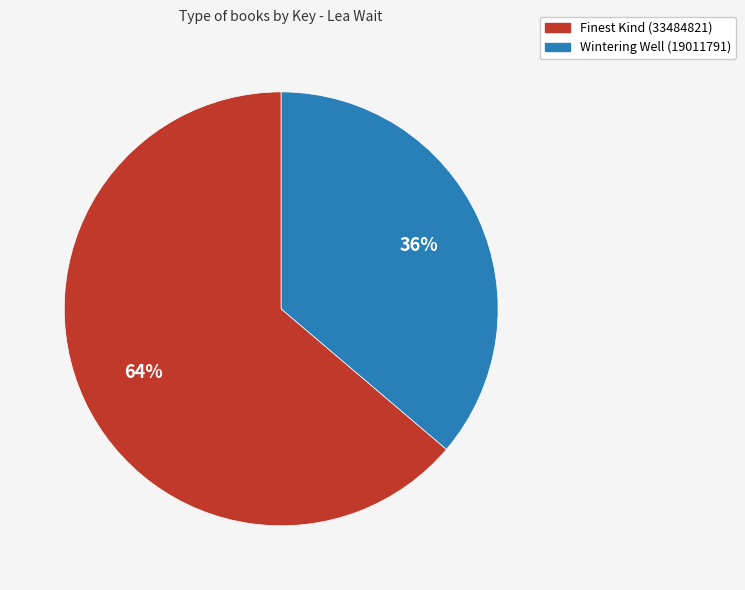

Combined, do Wintering Well (19011791) and Finest Kind (33484821) account for over 50%?

Yes